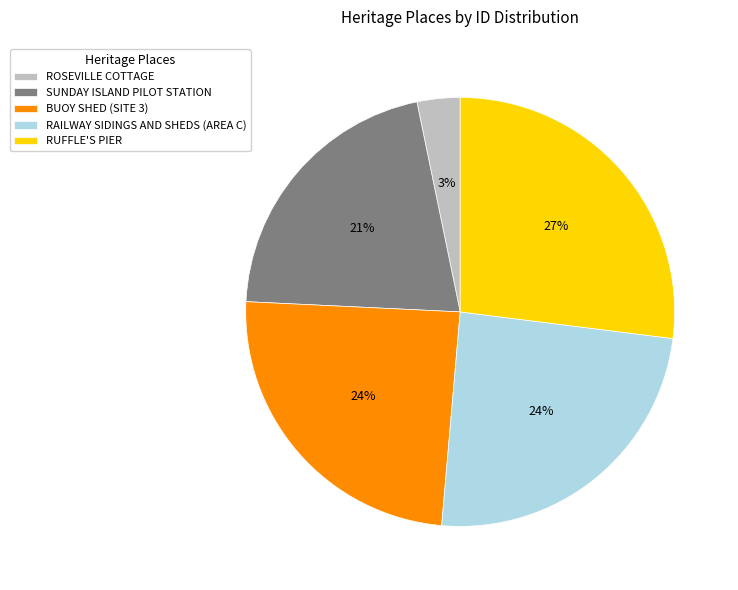

To the nearest percent, what portion does RUFFLE'S PIER represent?

27%